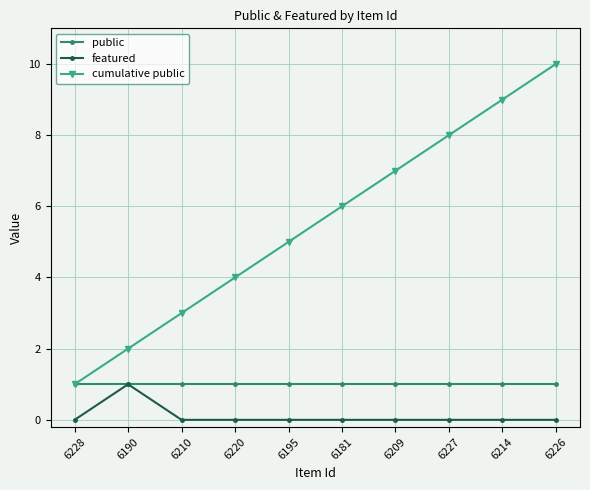

What is the spread (max minus min) of values at 6210?

3